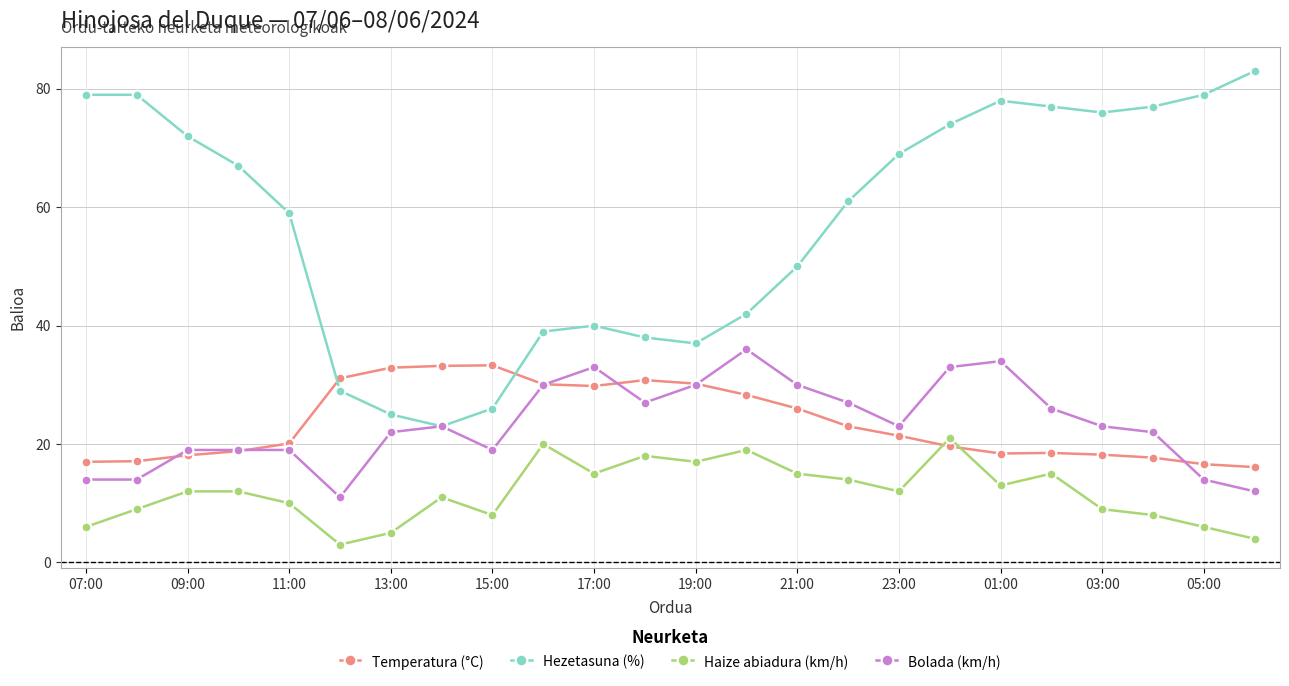

Which series has the widest spread of values?

Hezetasuna (%)